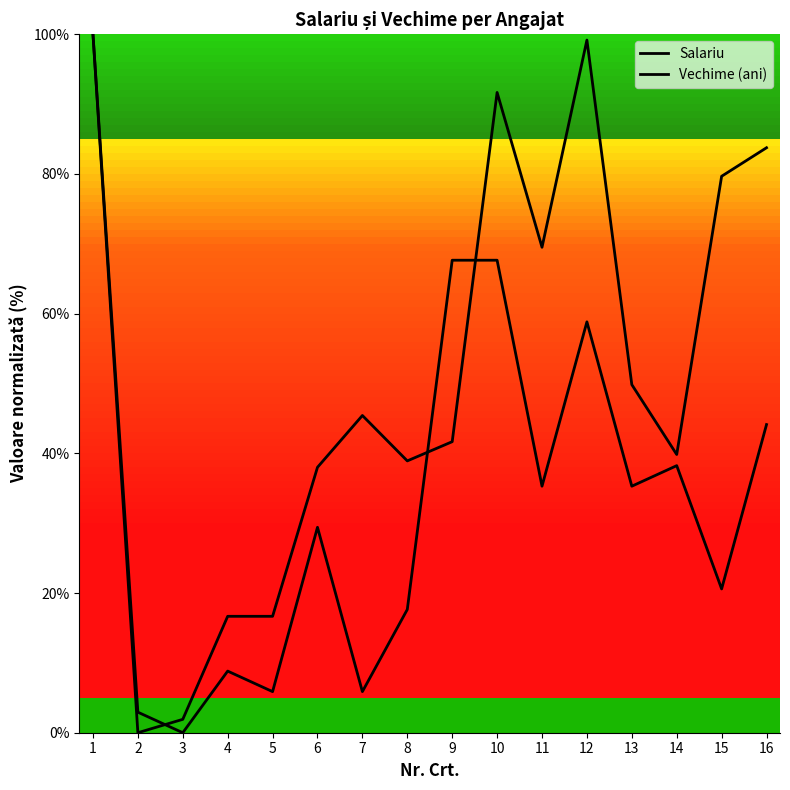

How many lines are shown in the chart?

2